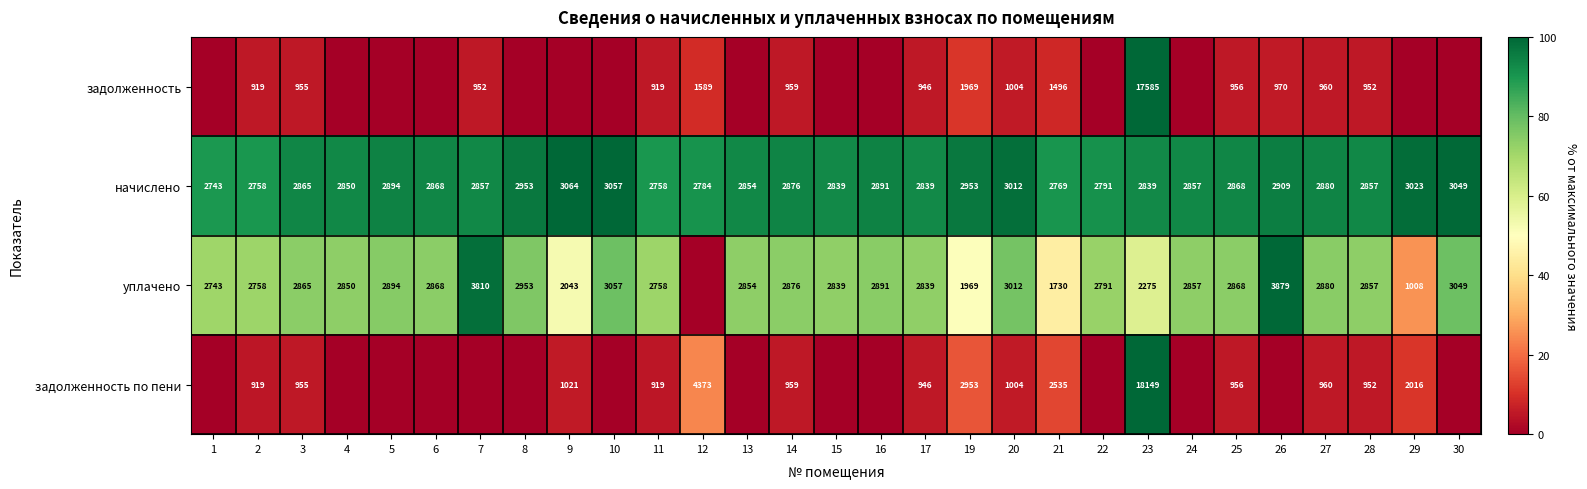

What is the difference between the highest and lowest values at 19?

984